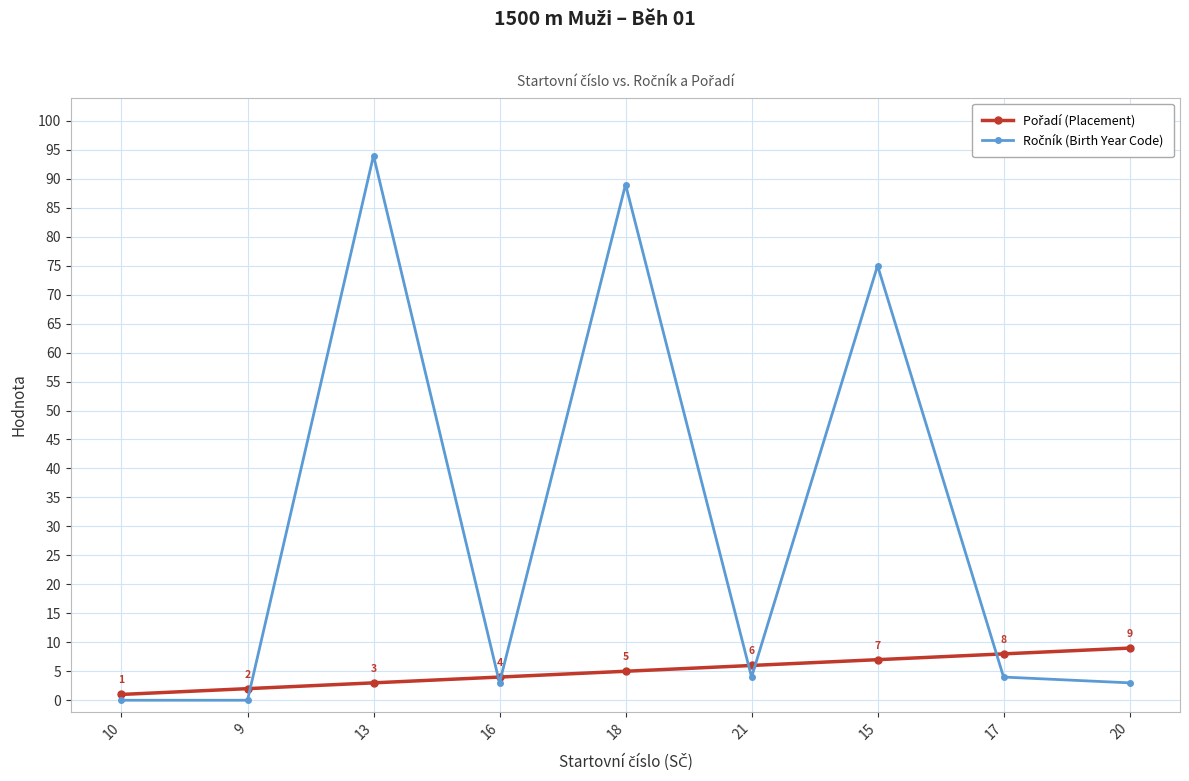

What is the difference between the highest and lowest values at 13?

91